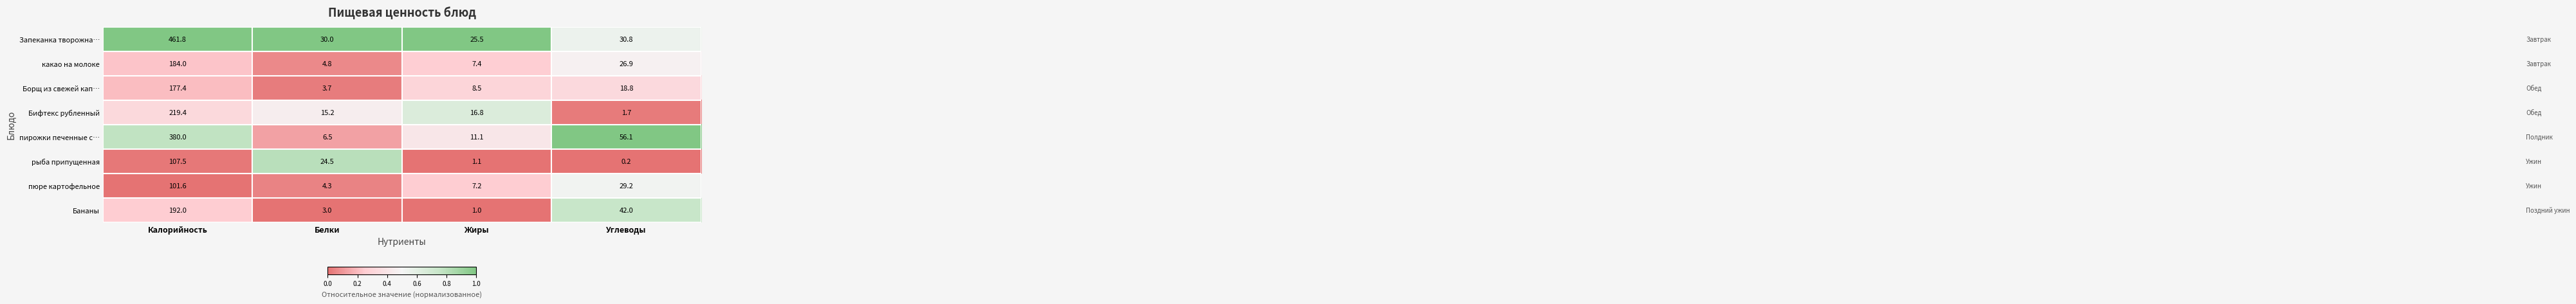

The value of рыба припущенная at Калорийность is 107.5. True or false?

True